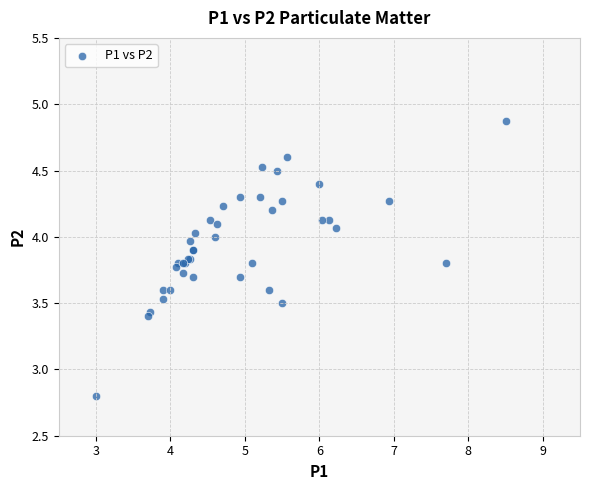

What Y value in the scatter plot is closest to 3?

2.8